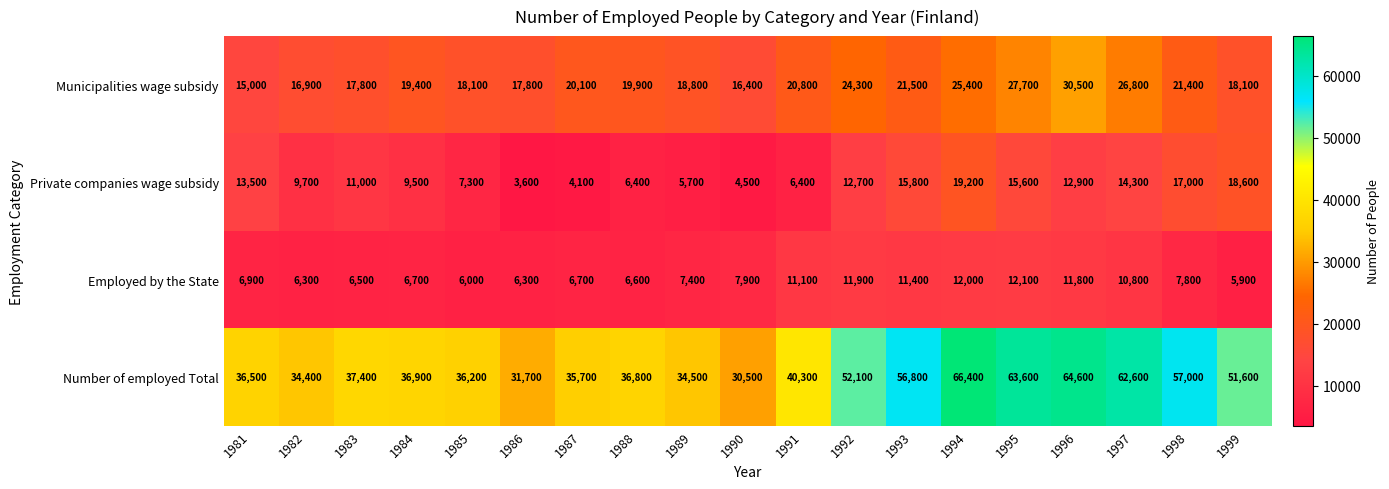

True or false: Number of employed Total has a value of 40300 at 1991.

True